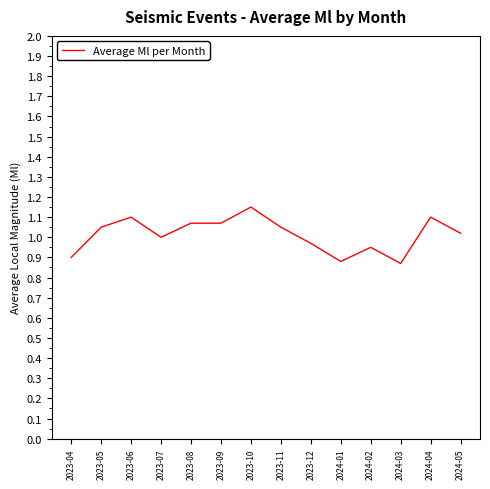

Which has a higher value, 2023-11 or 2023-09?

2023-09